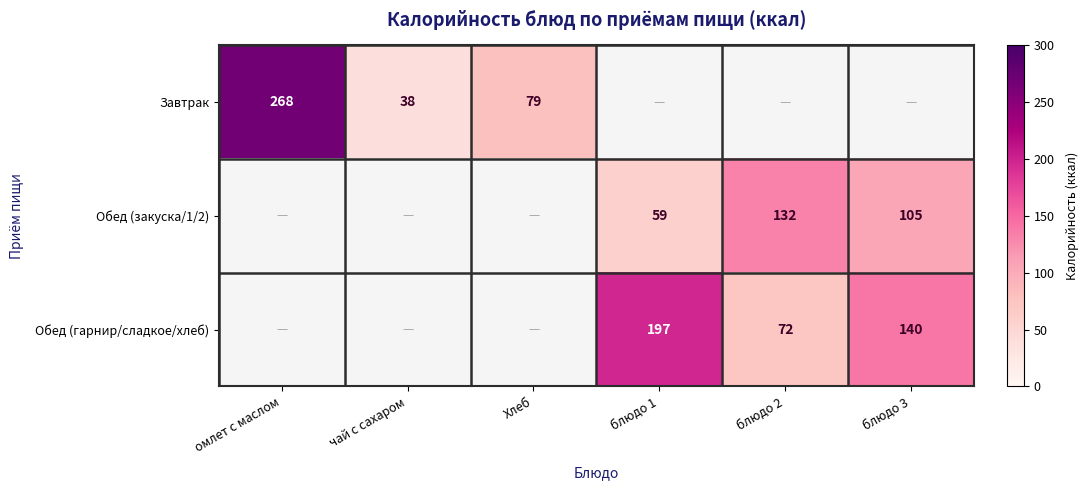

What is the difference between the Обед (закуска/1/2) values at блюдо 2 and блюдо 1?

73